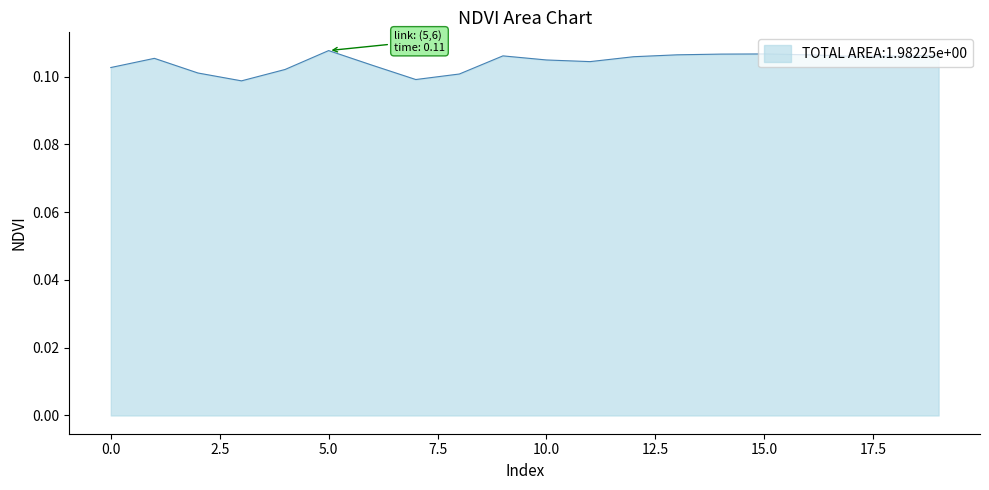

Reading right to left, list all the values displayed in this chart.

0.1	0.1	0.1	0.1	0.1	0.1	0.1	0.1	0.1	0.1	0.1	0.1	0.1	0.1	0.1	0.1	0.1	0.1	0.1	0.1